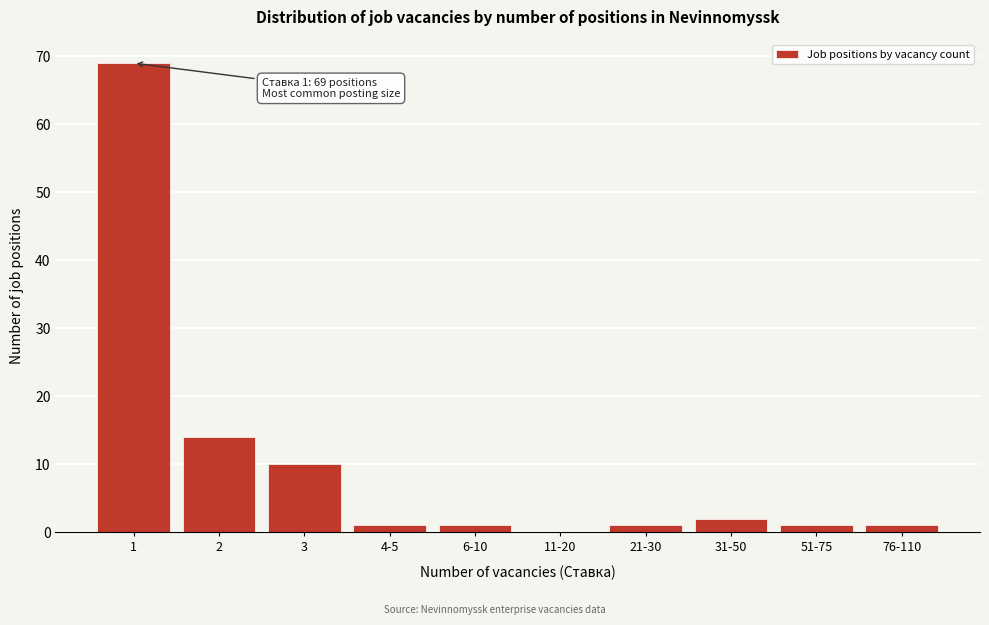

Reading left to right, what are all the values shown in this chart?

1=69	2=14	3=10	4-5=1	6-10=1	11-20=0	21-30=1	31-50=2	51-75=1	76-110=1